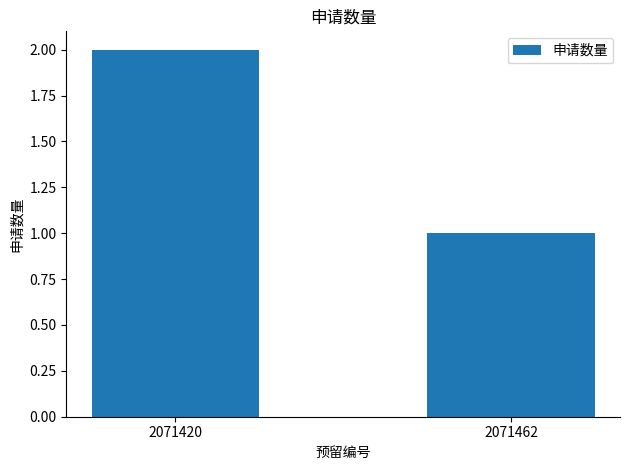

Which category has the highest value across all series?

2071420